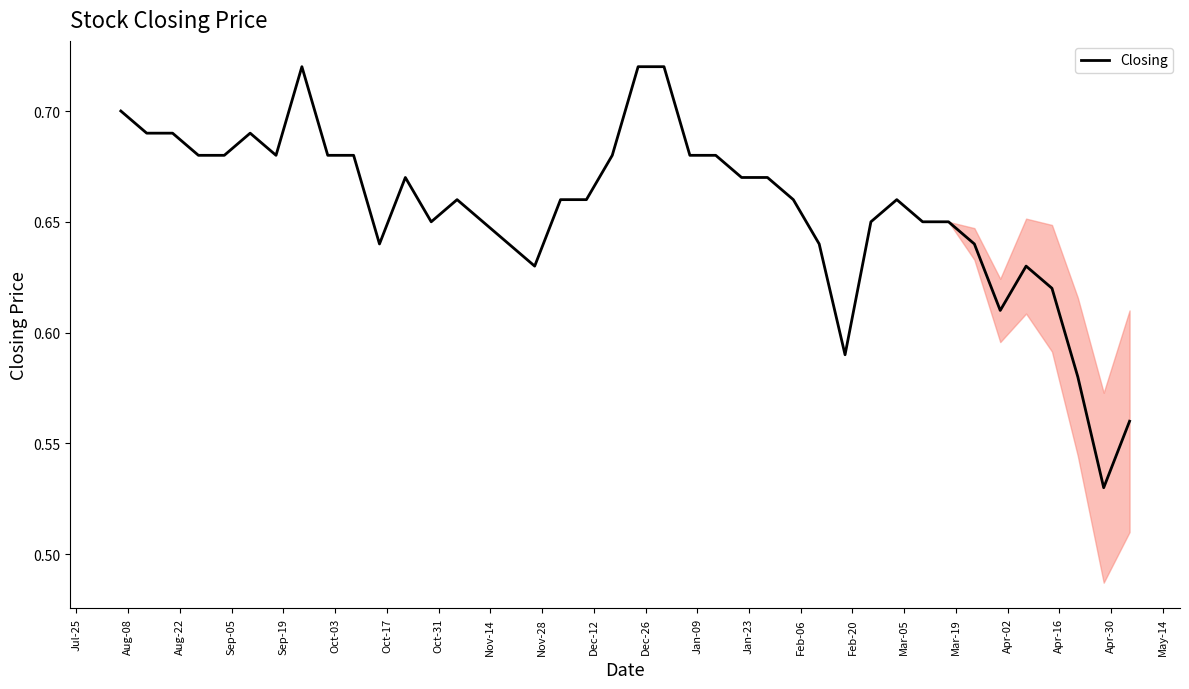

Is this an area chart (filled region under the line)?

No